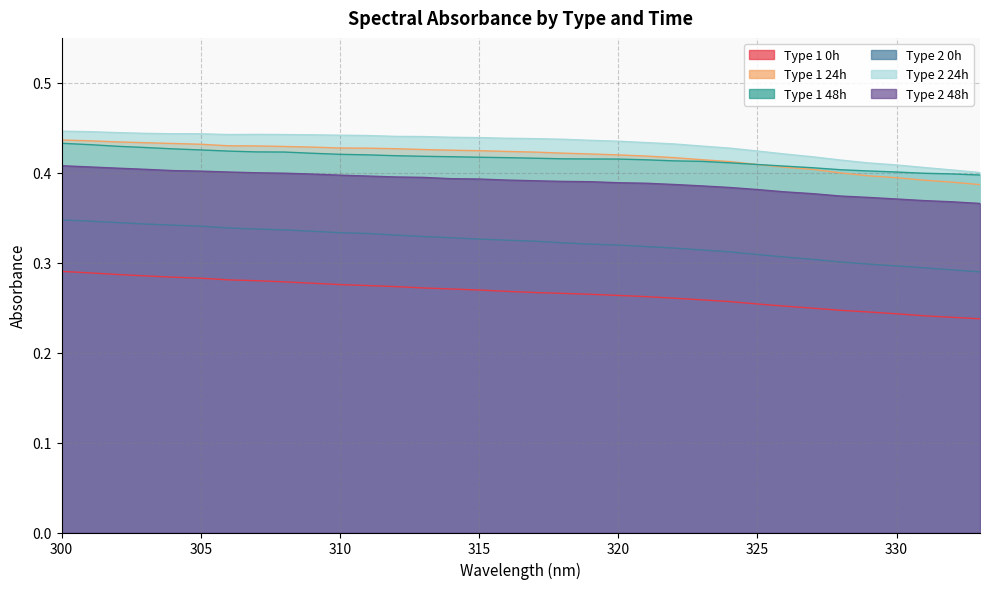

Which has a higher value, 332 or 322?

322